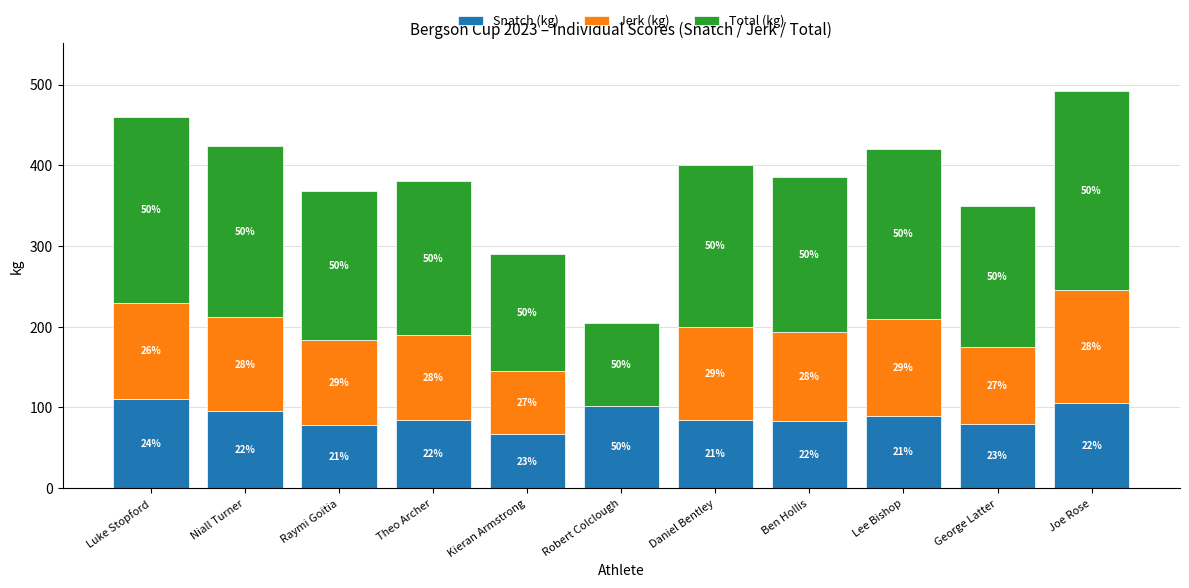

Rank the categories by Total (kg) value from lowest to highest.

Robert Colclough, Kieran Armstrong, George Latter, Raymi Goitia, Theo Archer, Ben Hollis, Daniel Bentley, Lee Bishop, Niall Turner, Luke Stopford, Joe Rose